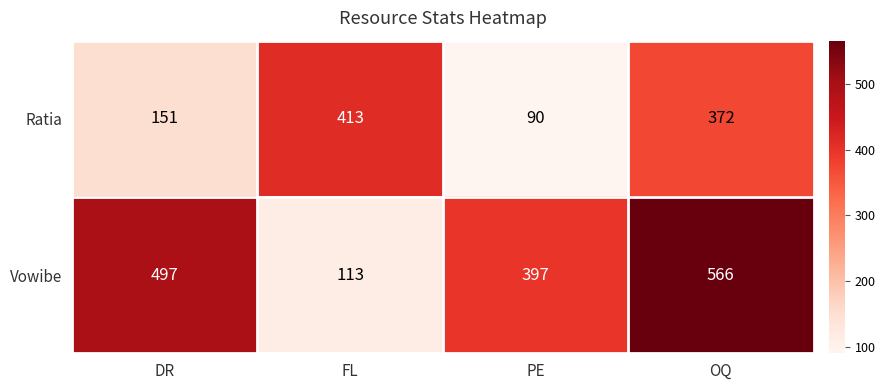

What is the difference between the second highest and minimum values in the Ratia series?

282